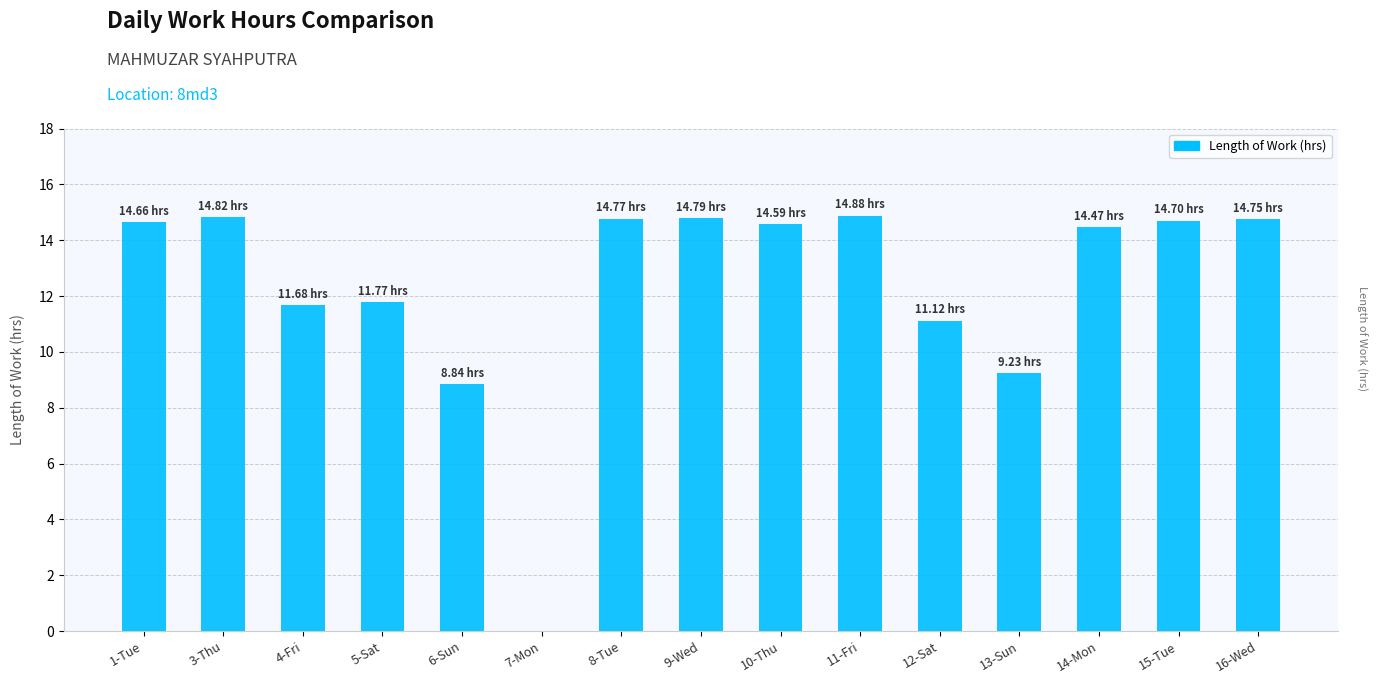

What is the sum of all values?

185.1